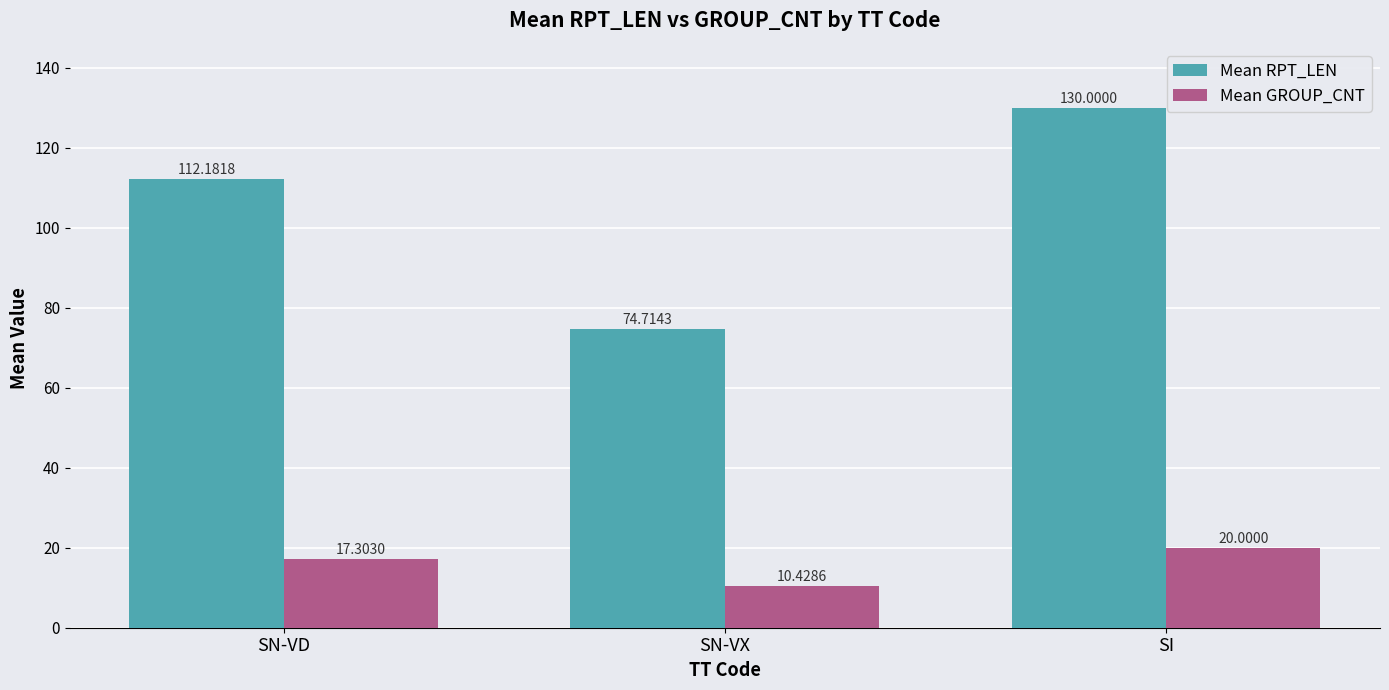

What is the value of the Mean RPT_LEN bar at the 3rd from the left?

130.0